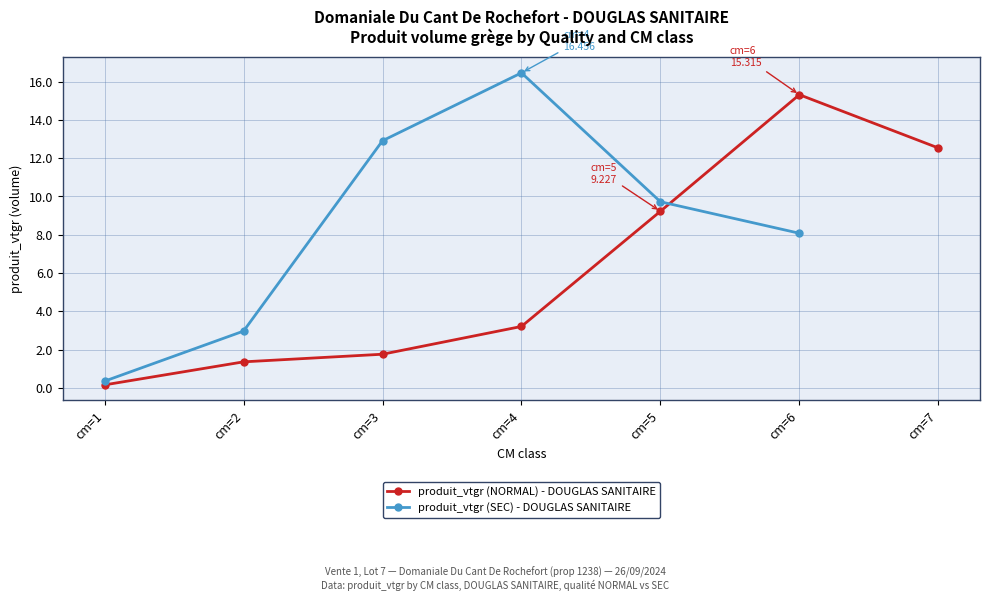

How many times do produit_vtgr (SEC) - DOUGLAS SANITAIRE and produit_vtgr (NORMAL) - DOUGLAS SANITAIRE cross each other?

1